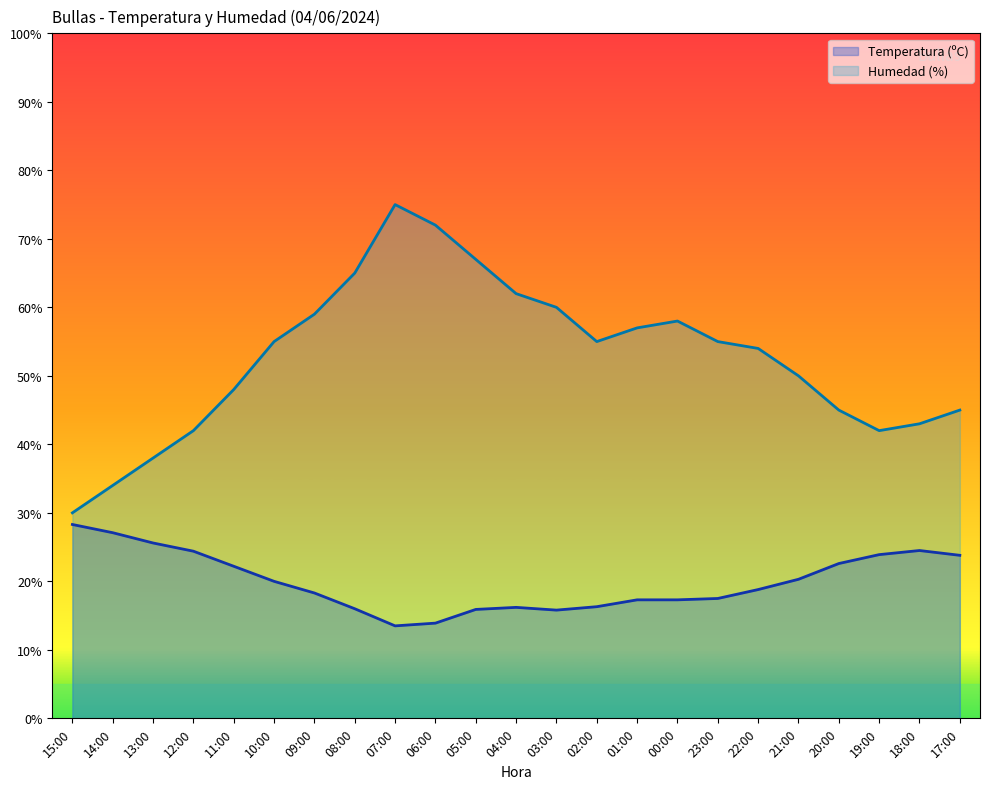

Is it true that Temperatura (ºC) equals 17.3 at 00:00?

True